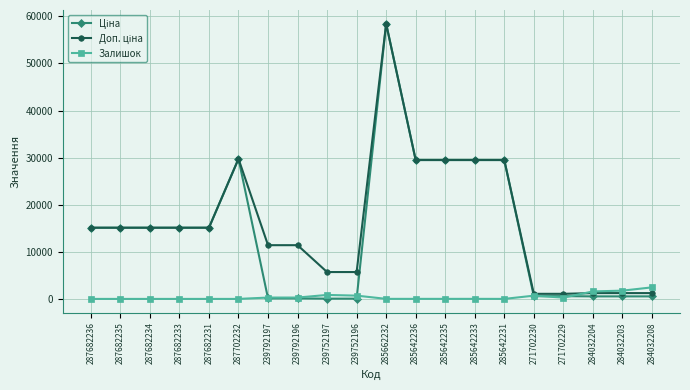

Is this an area chart (filled region under the line)?

No